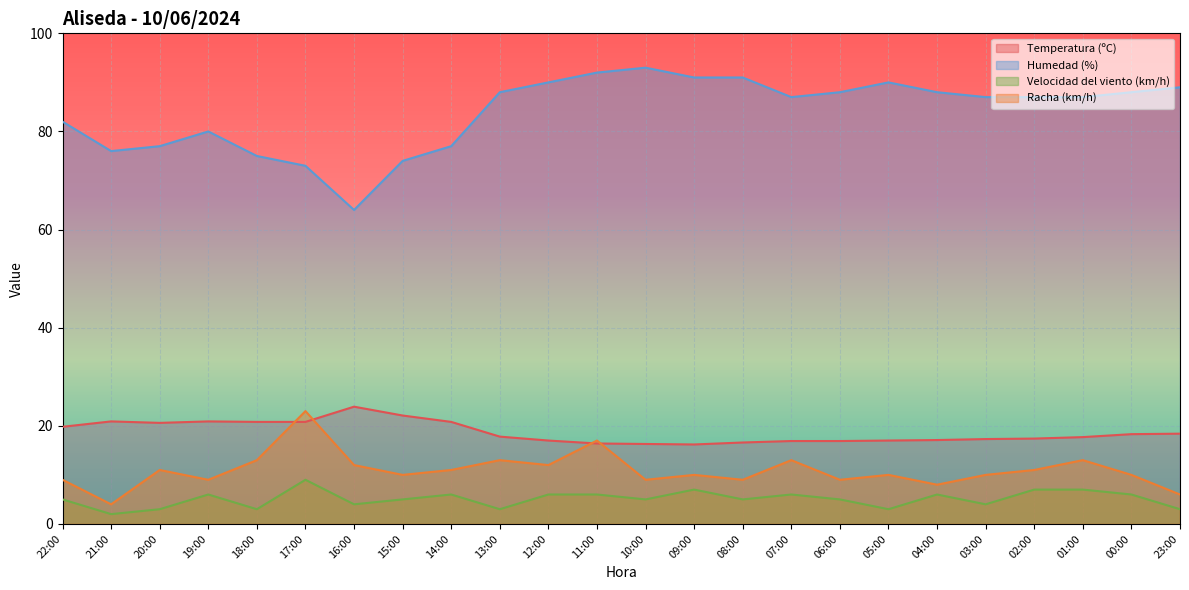

Which label corresponds to the smallest value in the chart?

21:00